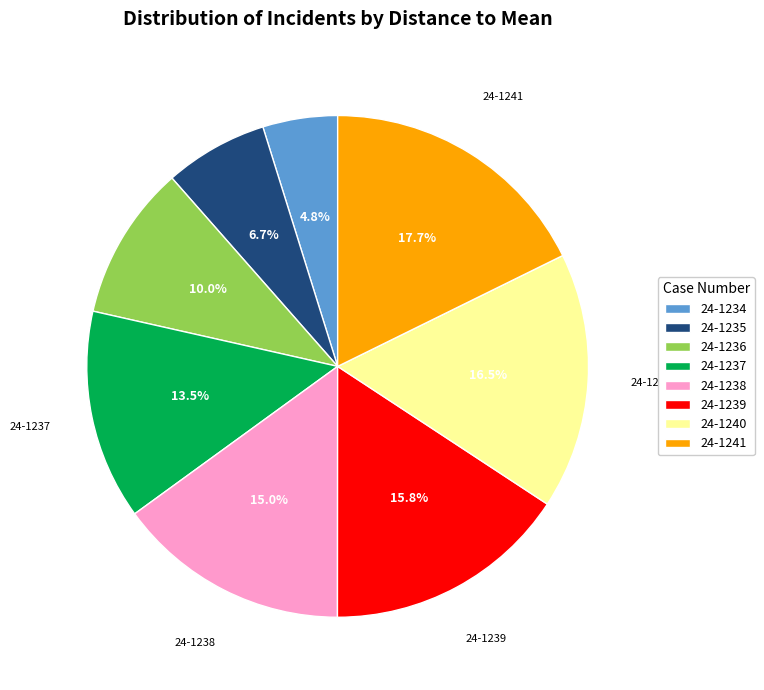

Which has a higher value, 24-1241 or 24-1237?

24-1241